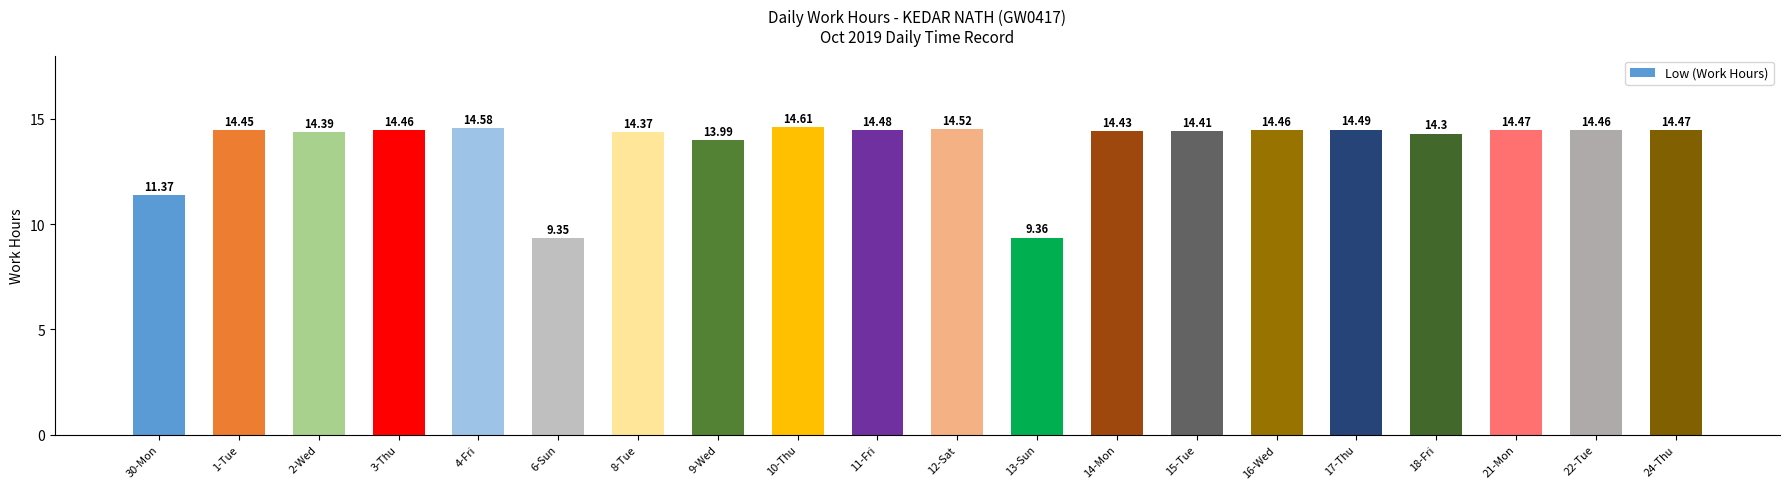

Approximately how many times larger is the value at 1-Tue compared to 4-Fri?

1.0